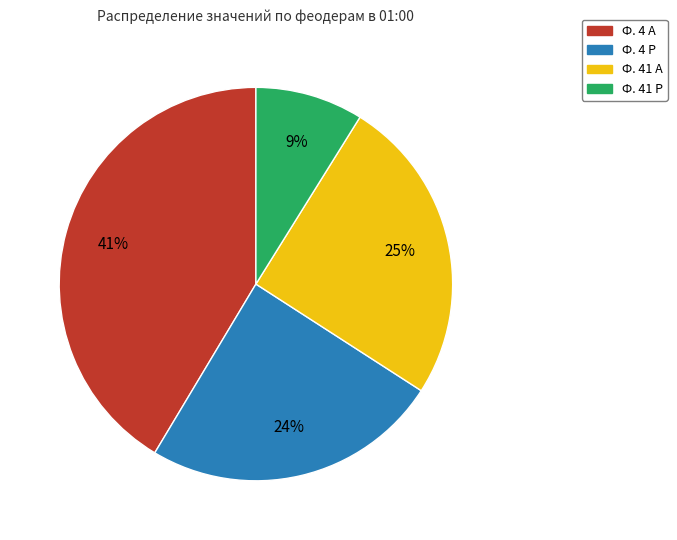

Which slice is the smallest?

Ф. 41 Р